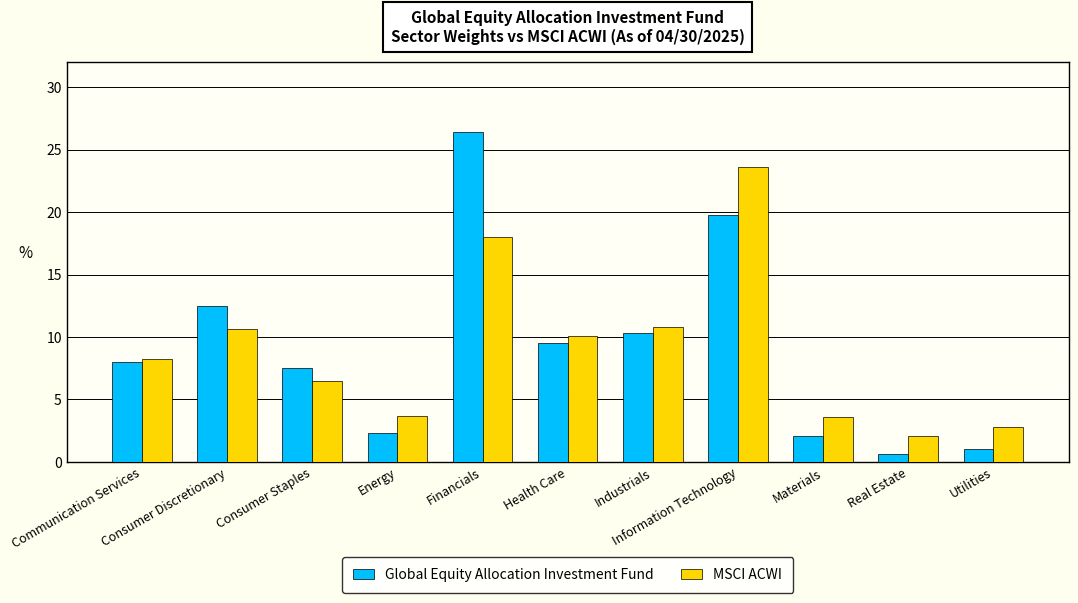

The value of Global Equity Allocation Investment Fund at Materials is 0.7. True or false?

False